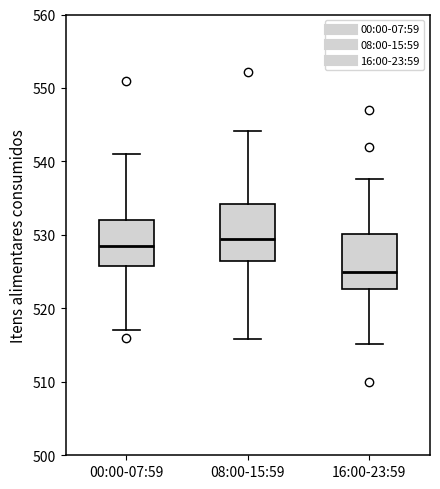

Reading left to right, read every box against the y-axis: the position of its median line, the range the box covers, and the ends of its whiskers. The values are not printed on the chart, so give them approximately, as read against the axis.

00:00-07:59: median 529, box 526 to 532, whiskers 517 to 541
08:00-15:59: median 529, box 527 to 534, whiskers 516 to 544
16:00-23:59: median 525, box 523 to 530, whiskers 515 to 538